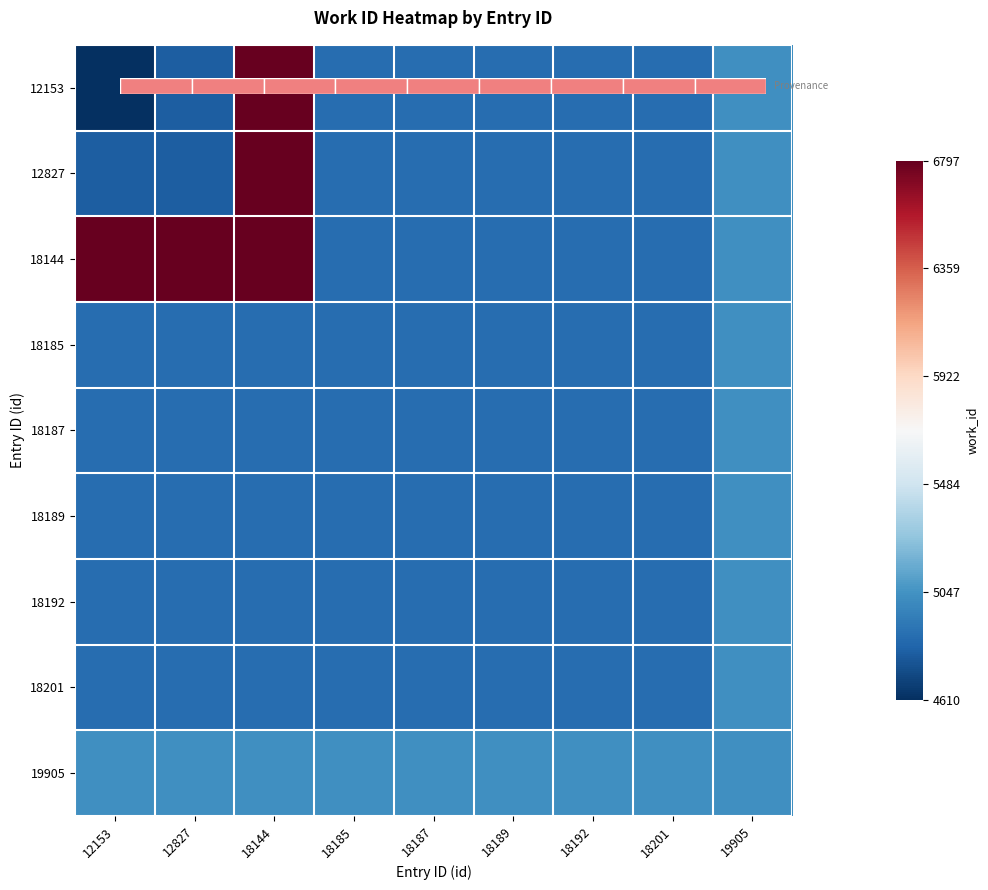

What is the lowest value of the 12153 series?

4610